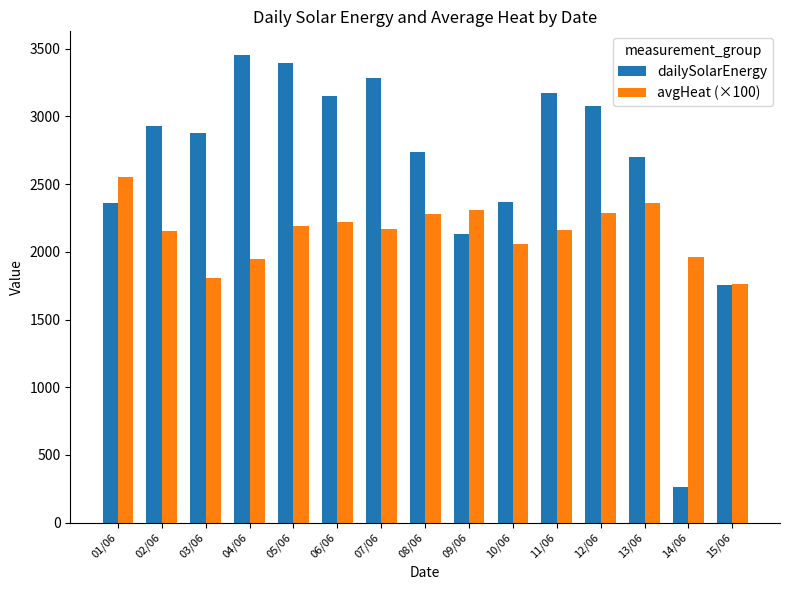

What is the difference between the maximum and minimum values in the avgHeat (×100) series?

790.0